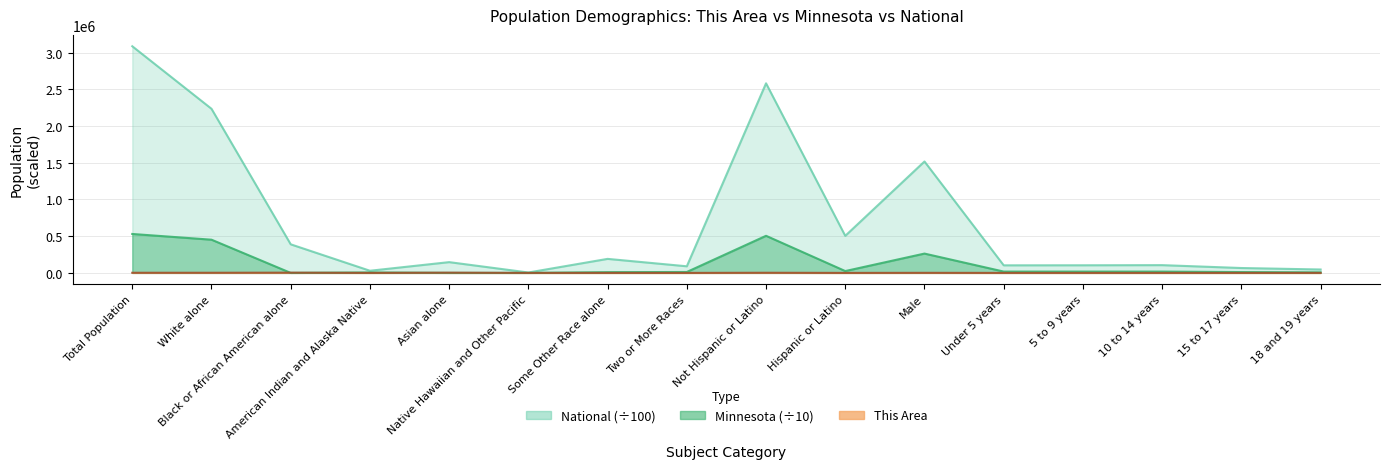

Rank the series by their average value, from lowest to highest.

This Area, Minnesota, National